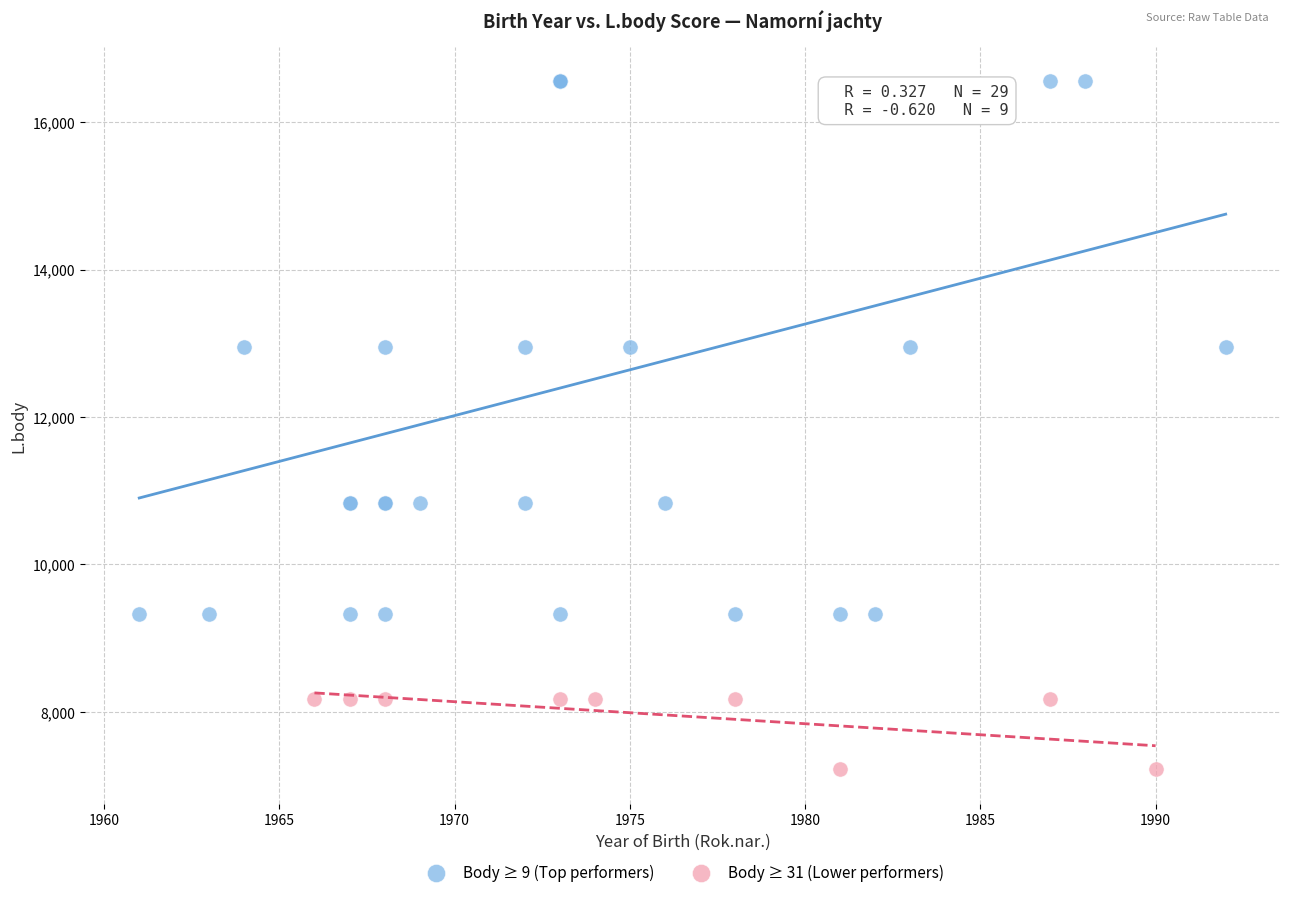

Which series reaches the minimum Y coordinate?

Body ≥ 31 (Lower performers)